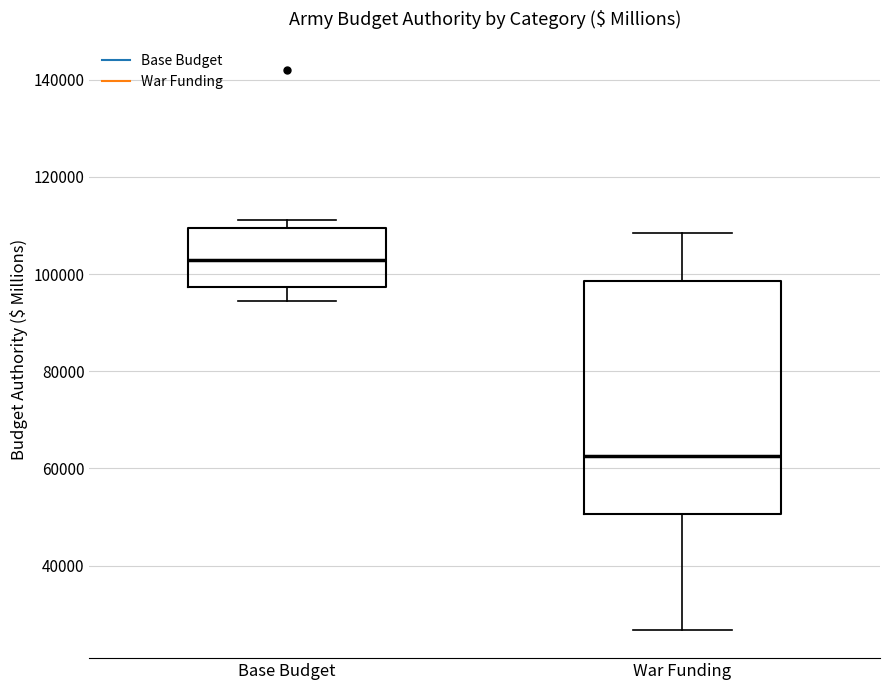

Comparing the boxes themselves (not the whiskers), which one is the tallest?

War Funding